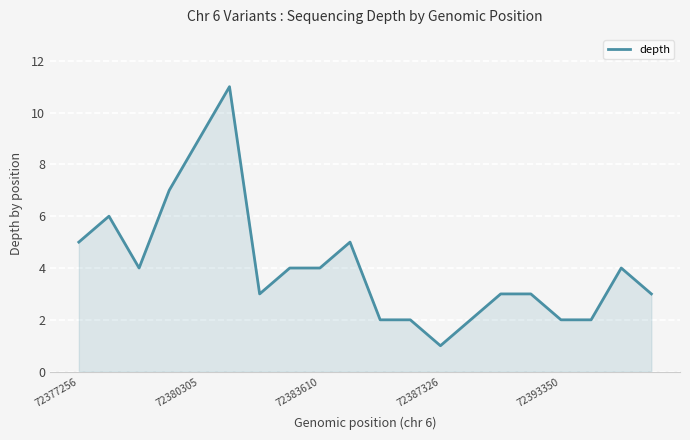

Reading left to right, list all the values displayed in this chart.

5	6	4	7	9	11	3	4	4	5	2	2	1	2	3	3	2	2	4	3